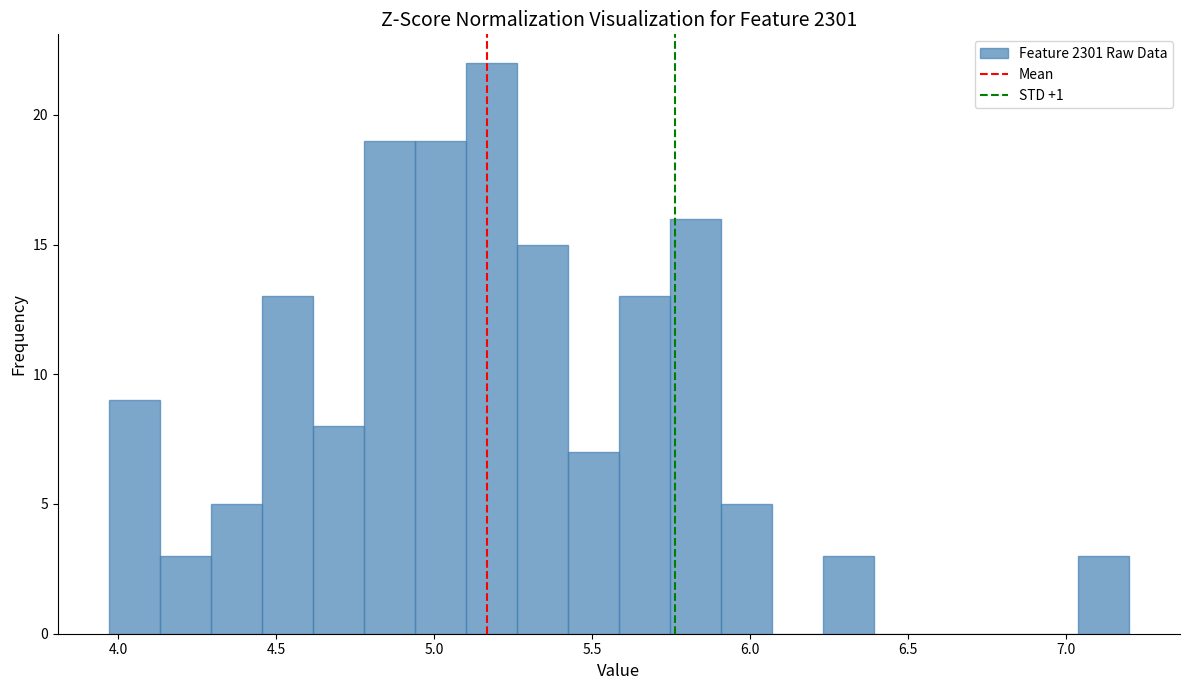

Read against the x-axis, roughly where is the centre of the tallest bar?

5.20